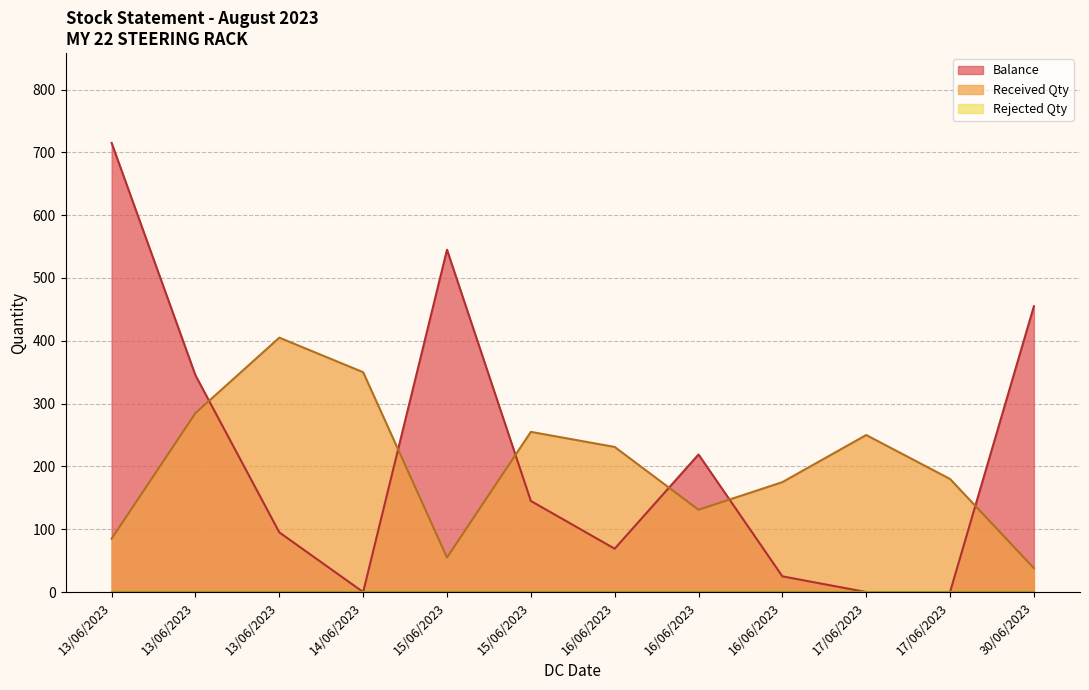

True or false: Received Qty and Balance intersect in this chart.

True